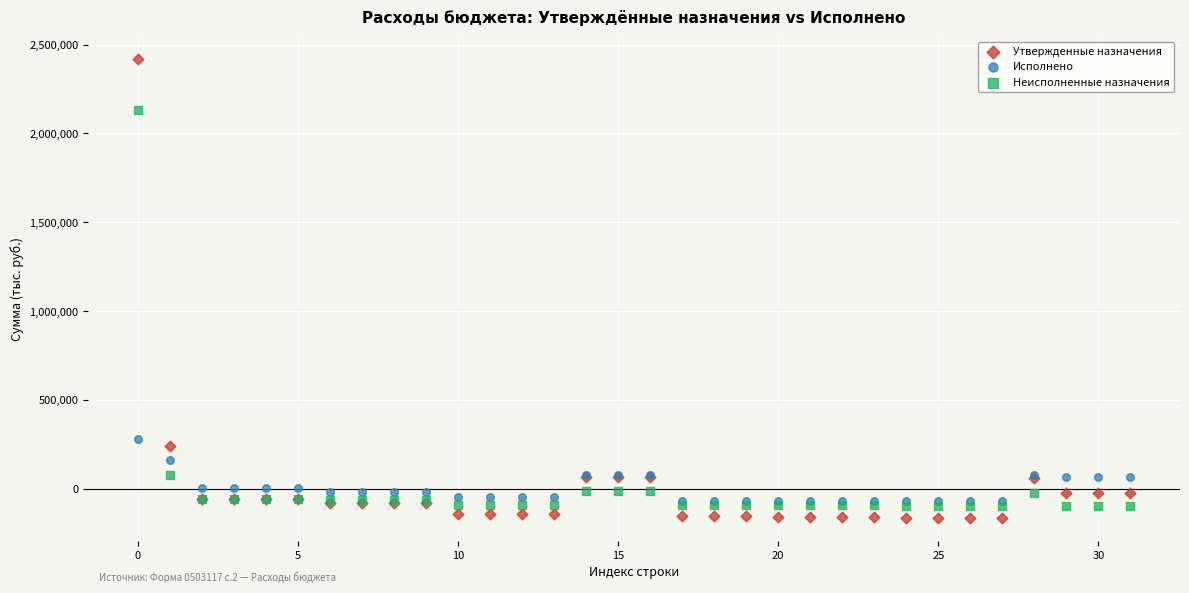

What are all the series names shown in the legend?

Утвержденные назначения, Исполнено, Неисполненные назначения